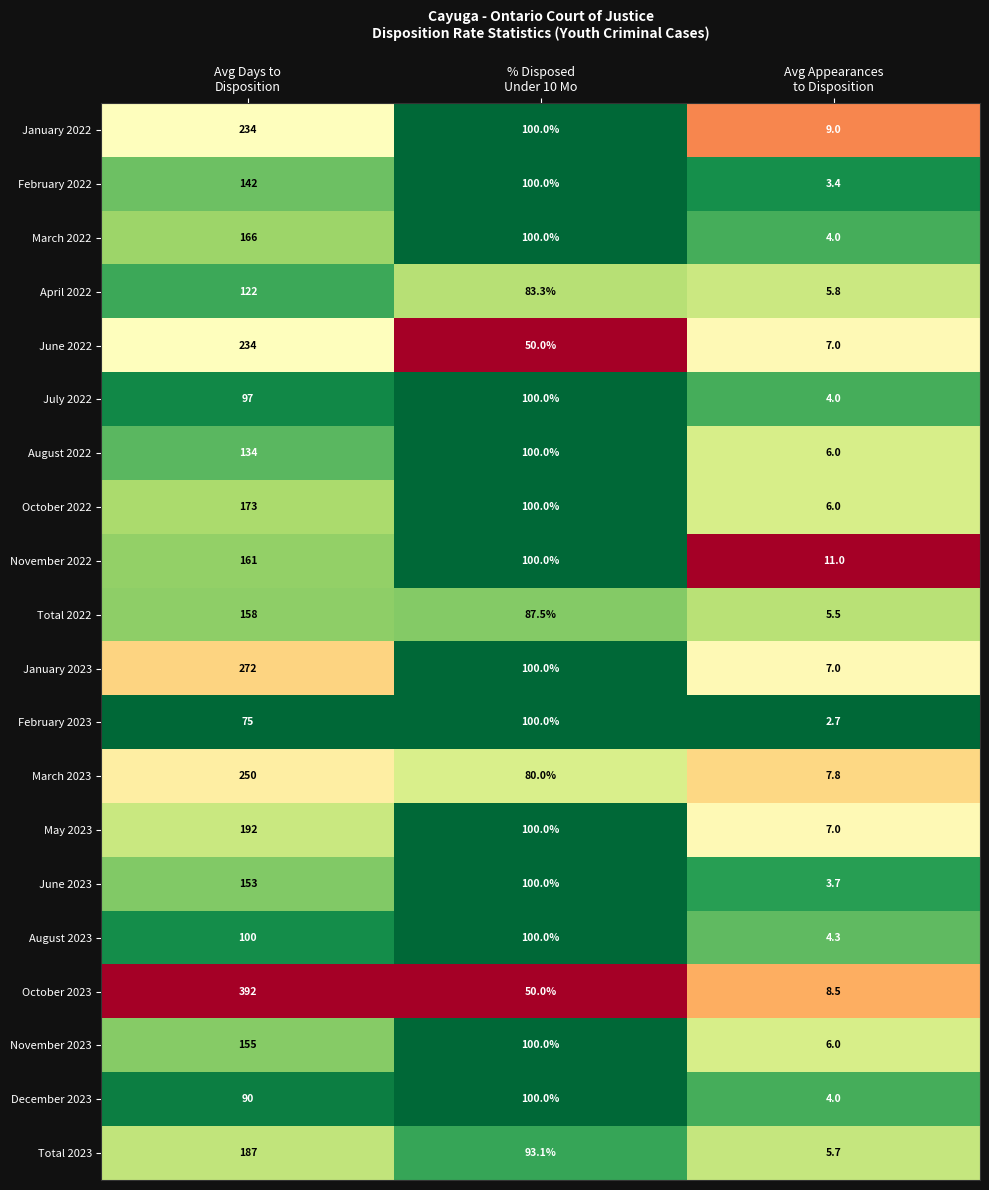

What is the lowest value of the December 2023 series?

4.0